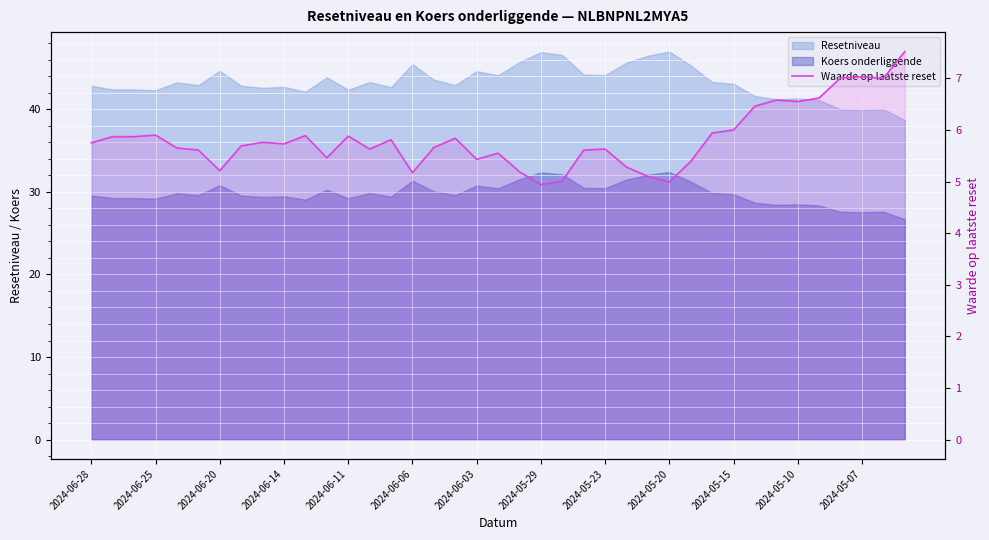

Count the number of values greater than 5.

37